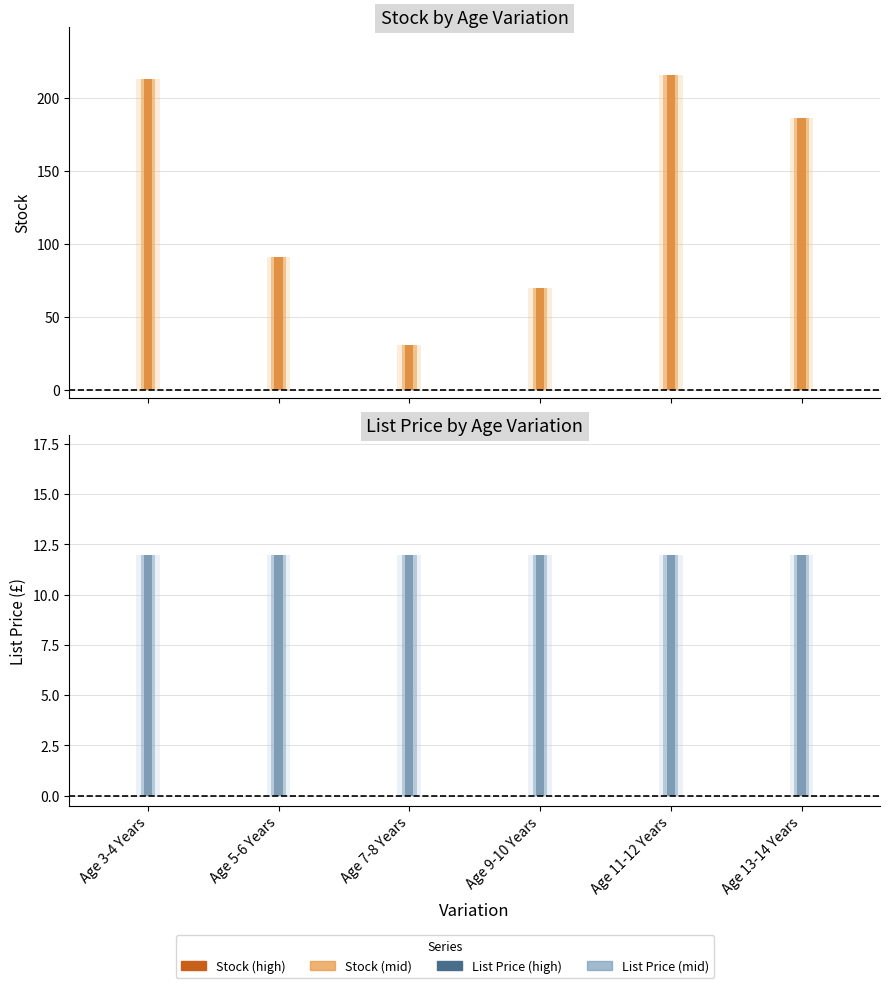

Which has a higher value, Age 5-6 Years or Age 11-12 Years?

Age 11-12 Years